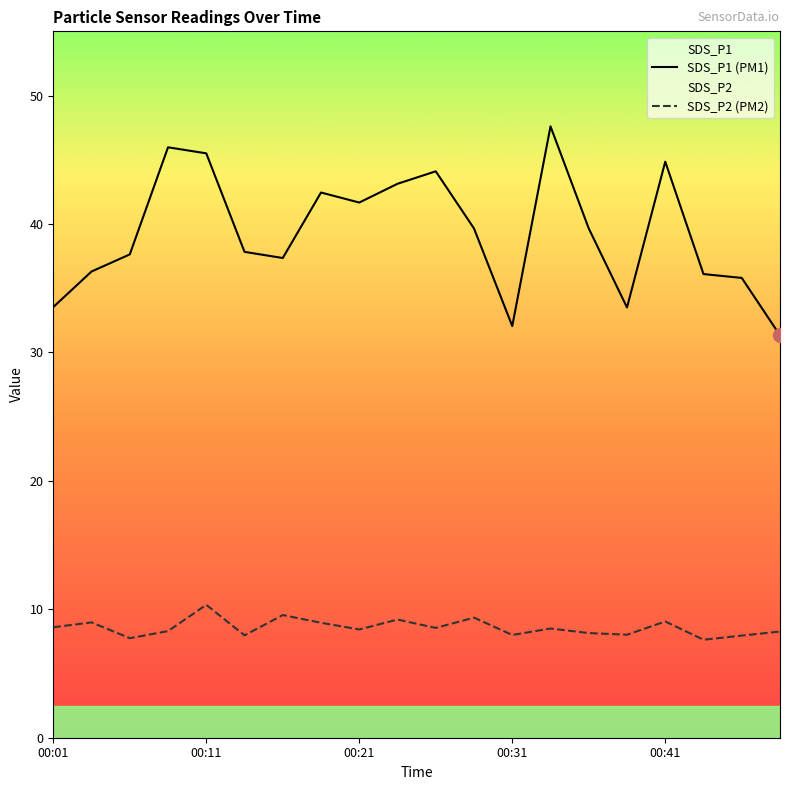

How many lines are shown in the chart?

2